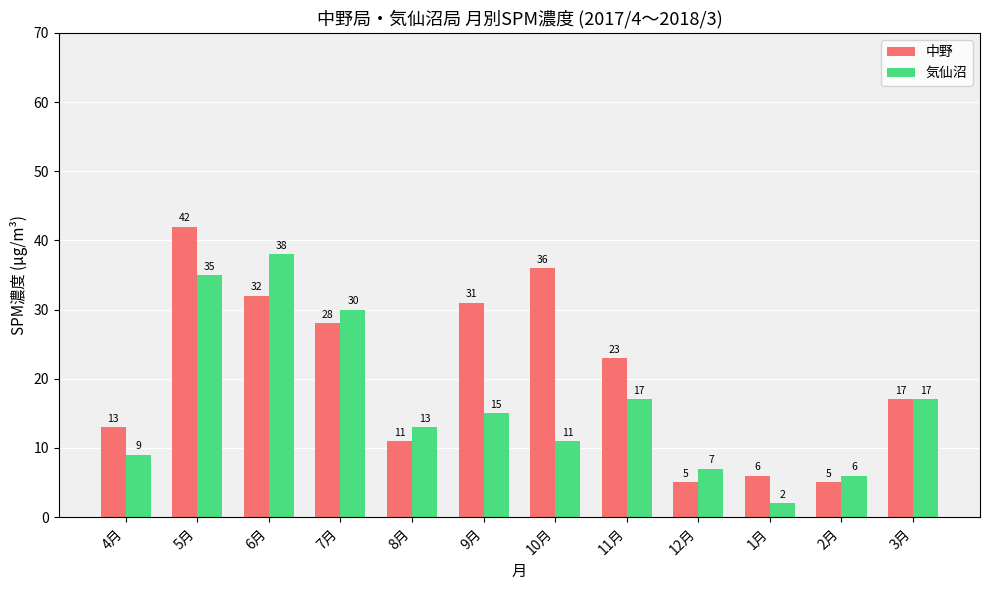

What are all the series names shown in the legend?

中野, 気仙沼